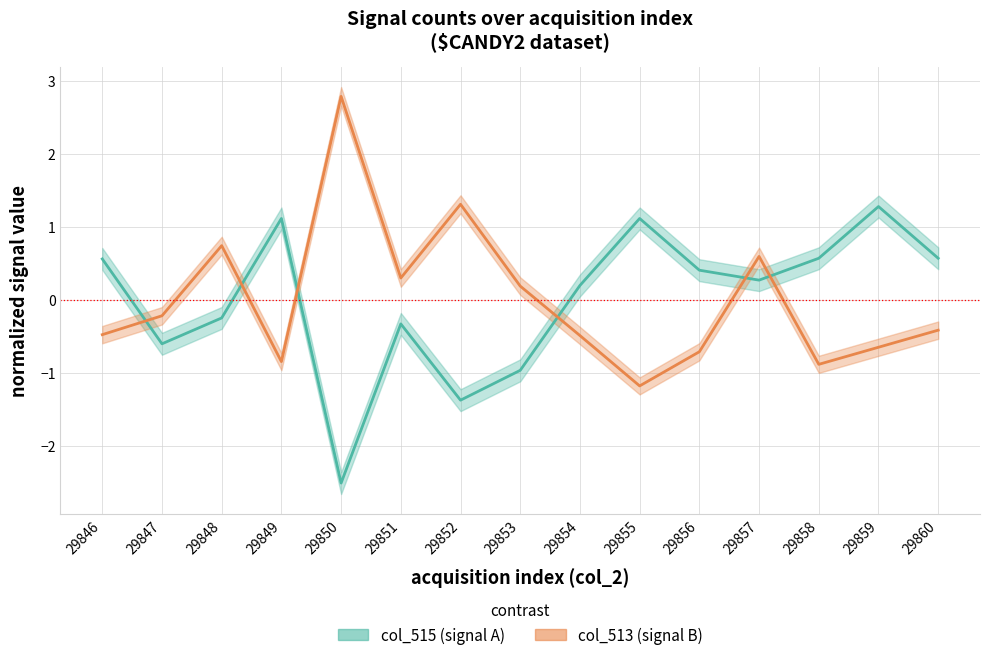

True or false: col_513 (signal B) and col_515 (signal A) cross at least once.

True